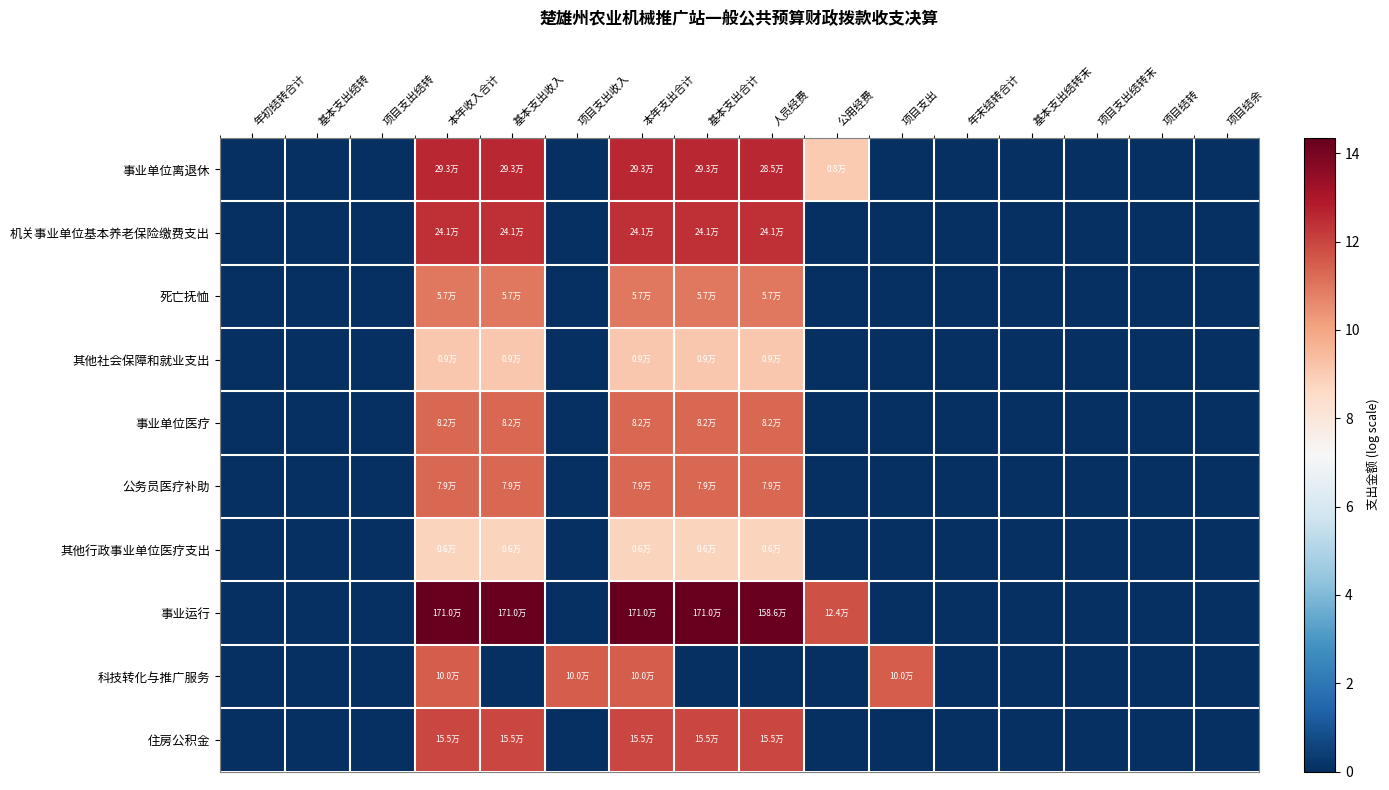

At which category is the sum across all series the highest?

本年收入合计